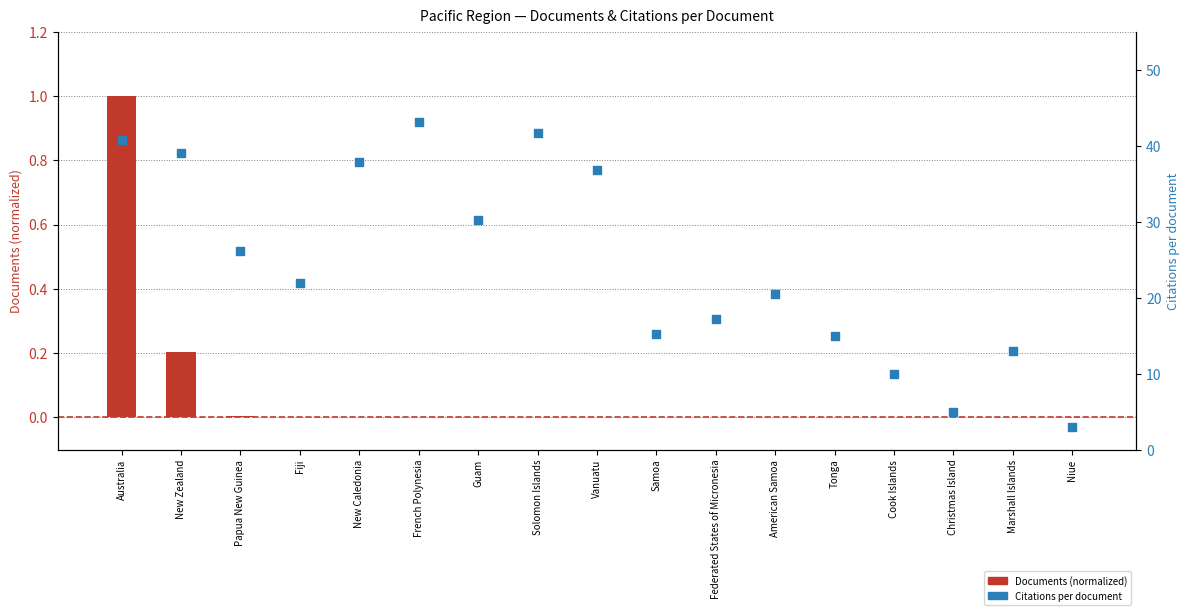

Which series has the largest total across all categories?

Citations per document